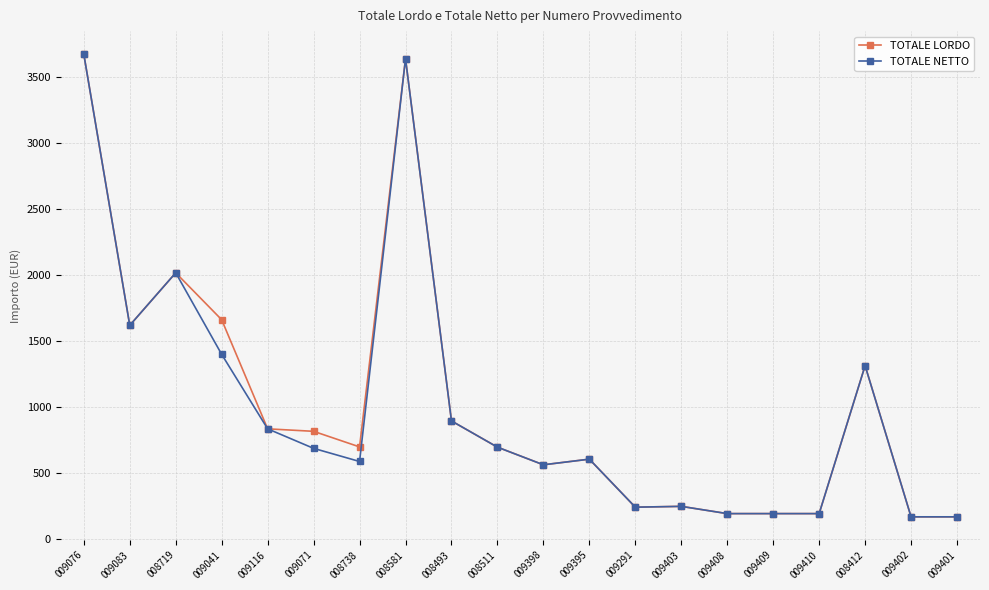

Where is the first local maximum for TOTALE NETTO?

008719